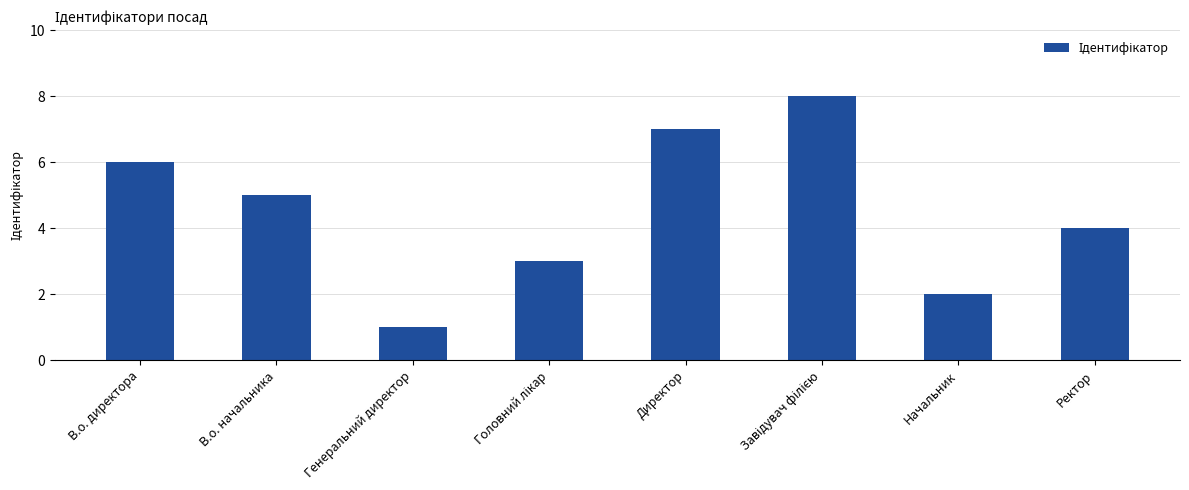

What is the change in value from Генеральний директор to Ректор?

+3